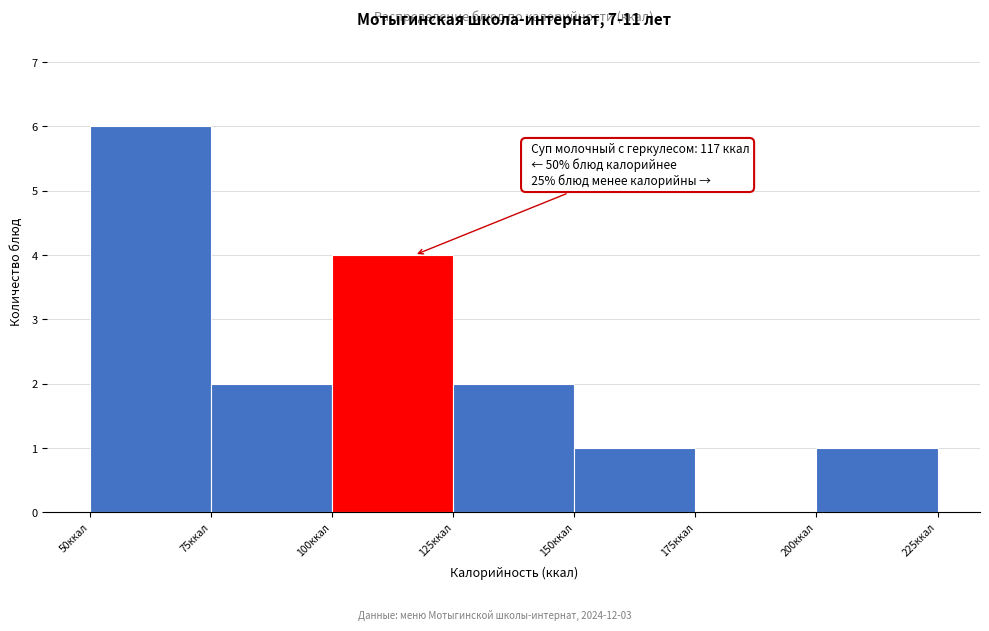

Which range on the x-axis has the tallest bar?

50 to 75